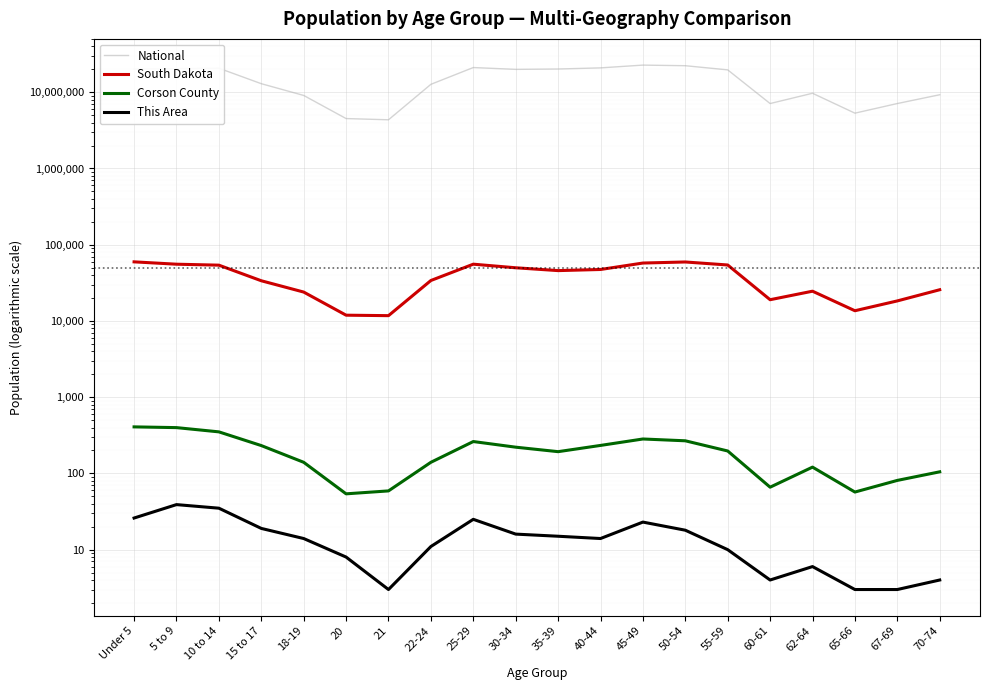

Reading left to right, what are all the values shown in this chart?

National: Under 5=20201362	5 to 9=20348657	10 to 14=20677194	15 to 17=12954254	18-19=9086089	20=4519129	21=4354294	22-24=12712576	25-29=21101849	30-34=19962099	35-39=20179642	40-44=20890964	45-49=22708591	50-54=22298125	55-59=19664805	60-61=7113727	62-64=9704197	65-66=5319902	67-69=7115361	70-74=9278166
South Dakota: Under 5=59621	5 to 9=55531	10 to 14=53960	15 to 17=33685	18-19=23943	20=11907	21=11739	22-24=33950	25-29=55570	30-34=49859	35-39=45766	40-44=47346	45-49=57519	50-54=59399	55-59=54231	60-61=18999	62-64=24574	65-66=13621	67-69=18323	70-74=25683
Corson County: Under 5=408	5 to 9=399	10 to 14=351	15 to 17=232	18-19=140	20=54	21=59	22-24=140	25-29=262	30-34=221	35-39=193	40-44=233	45-49=283	50-54=268	55-59=197	60-61=66	62-64=121	65-66=57	67-69=81	70-74=105
This Area: Under 5=26	5 to 9=39	10 to 14=35	15 to 17=19	18-19=14	20=8	21=3	22-24=11	25-29=25	30-34=16	35-39=15	40-44=14	45-49=23	50-54=18	55-59=10	60-61=4	62-64=6	65-66=3	67-69=3	70-74=4